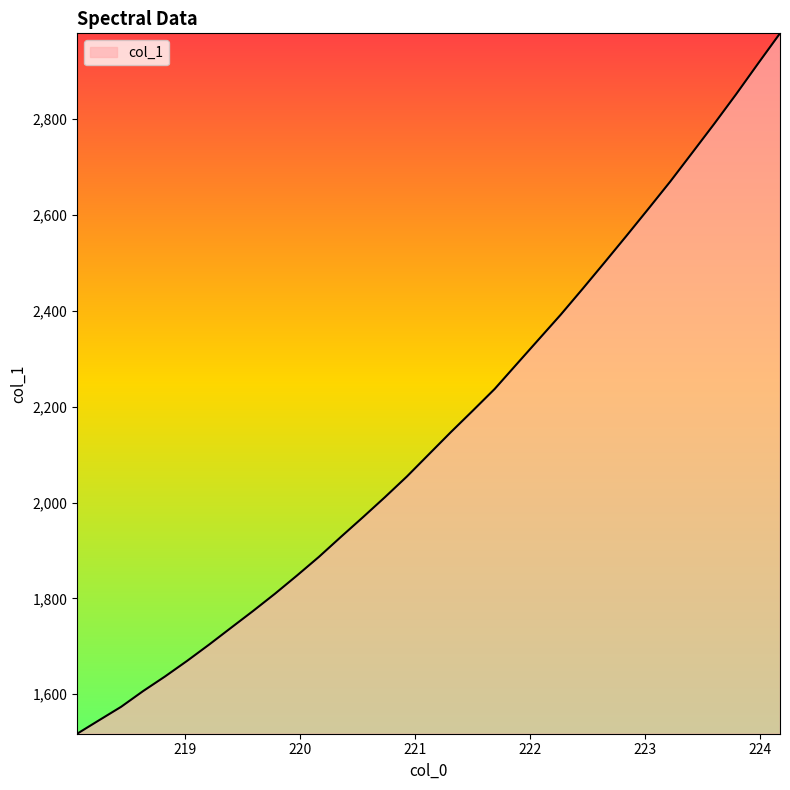

What is the maximum value shown in the chart?

2979.2